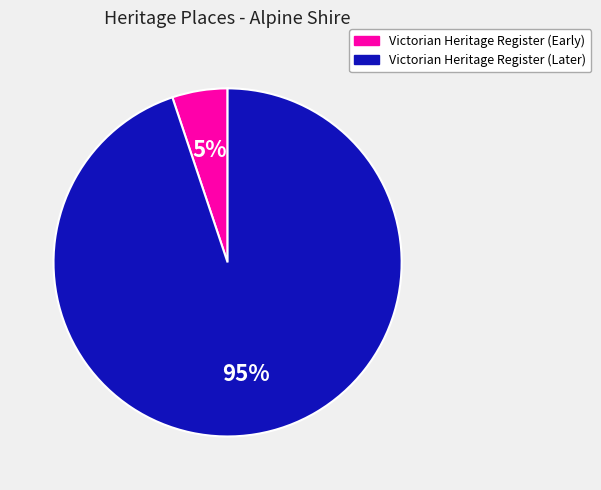

To the nearest percent, what is the average slice percentage?

50%